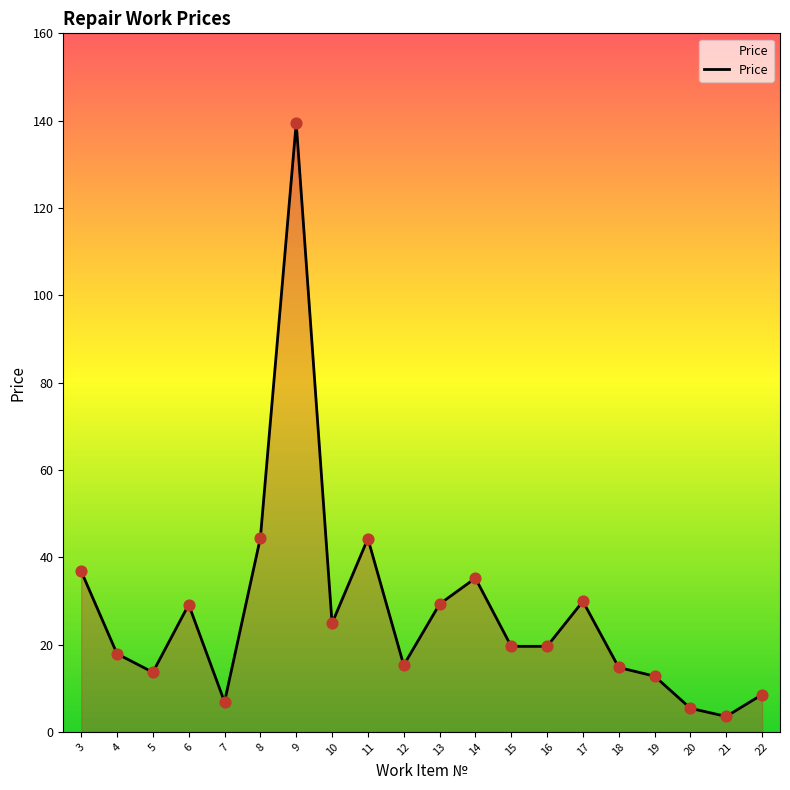

What is the change in value from 3 to 7?

-29.9